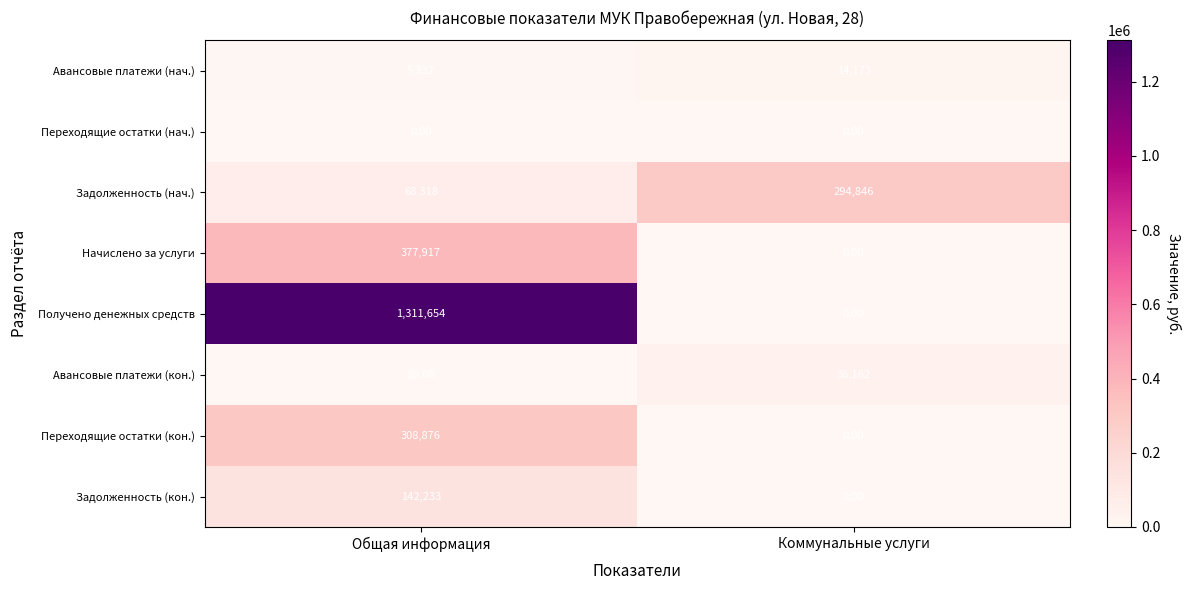

Rank the series by their maximum value, from lowest to highest.

Переходящие остатки (нач.), Авансовые платежи (нач.), Авансовые платежи (кон.), Задолженность (кон.), Задолженность (нач.), Переходящие остатки (кон.), Начислено за услуги, Получено денежных средств